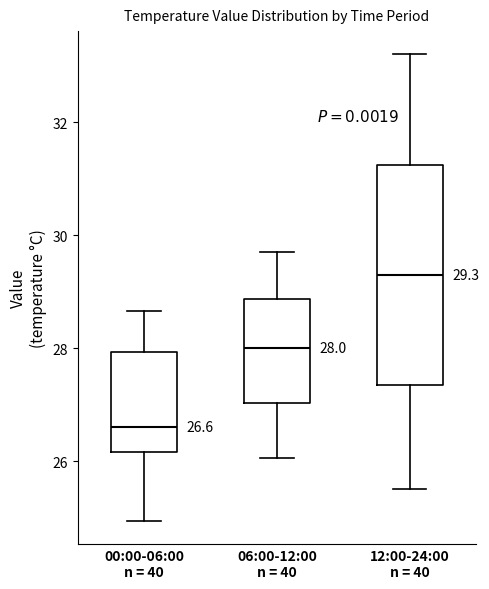

Which box has the highest median line?

12:00-24:00 n = 40